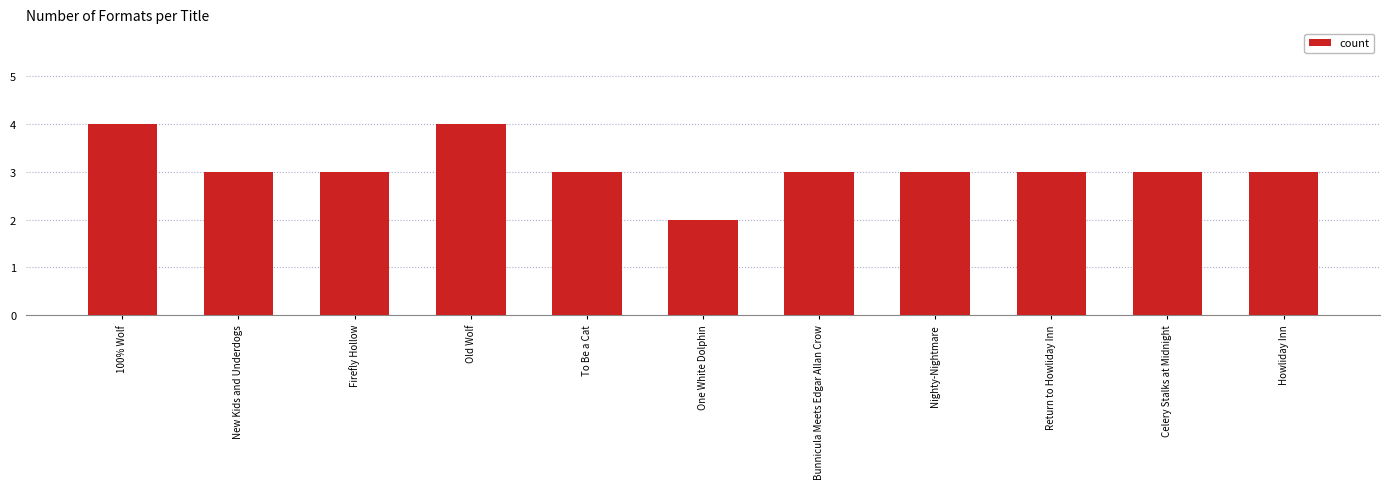

What is the difference between the second highest and second lowest values?

1